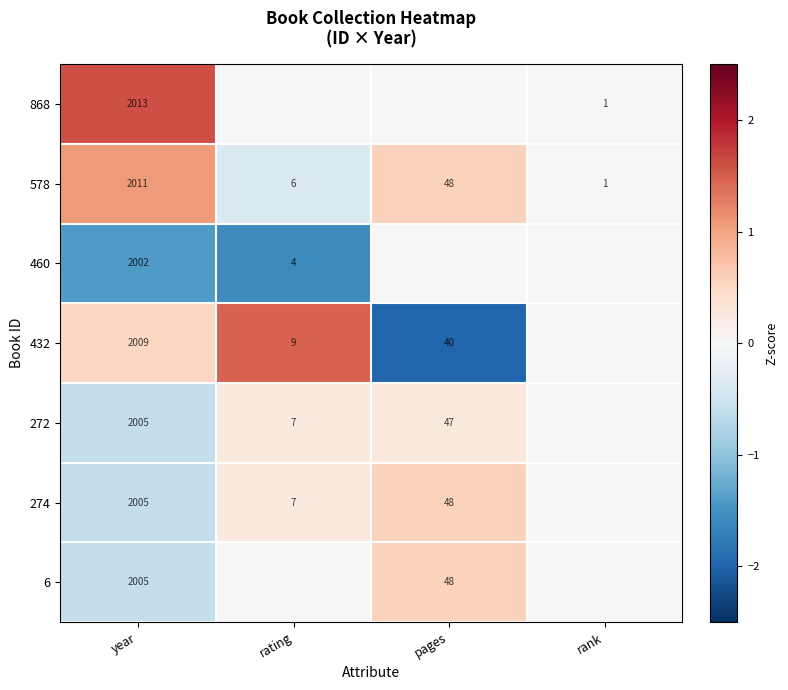

Which category has the highest value in the 578 series?

year